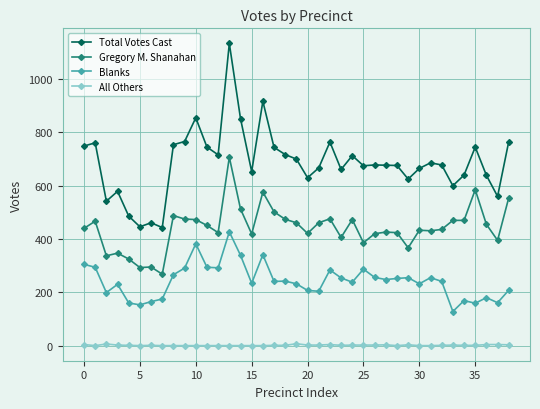

True or false: Total Votes Cast has more than 1 interior local peaks.

True